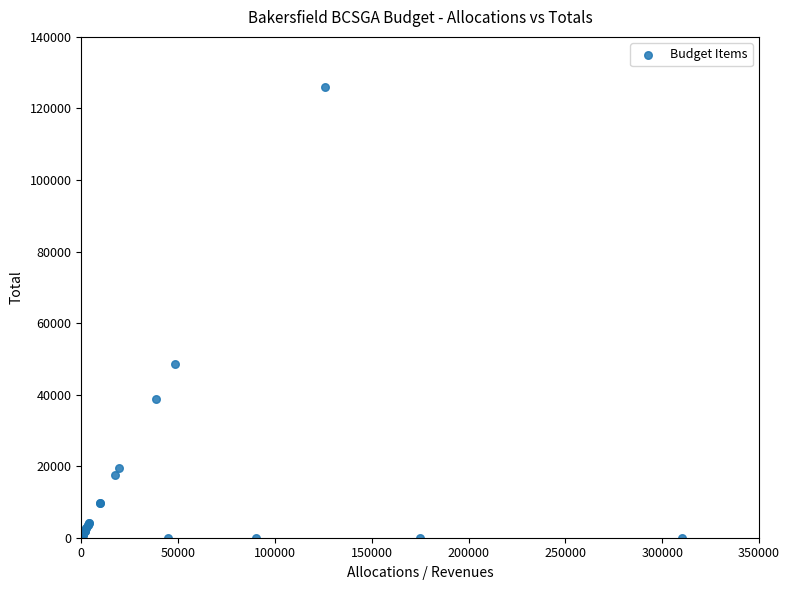

What Y value in the scatter plot is closest to 62985?

48450